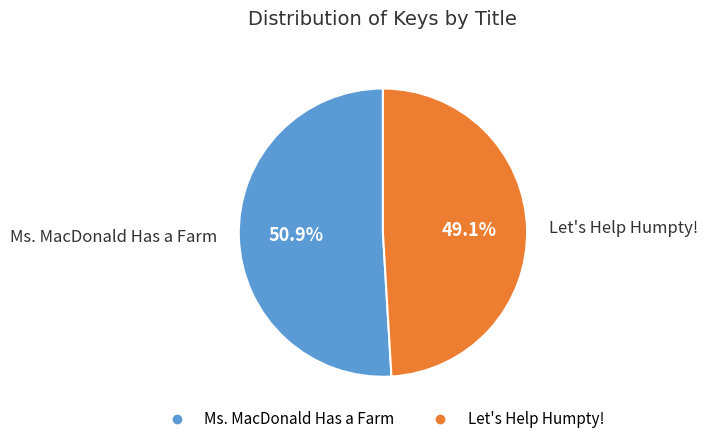

Does Let's Help Humpty! account for over 50% of the chart?

No